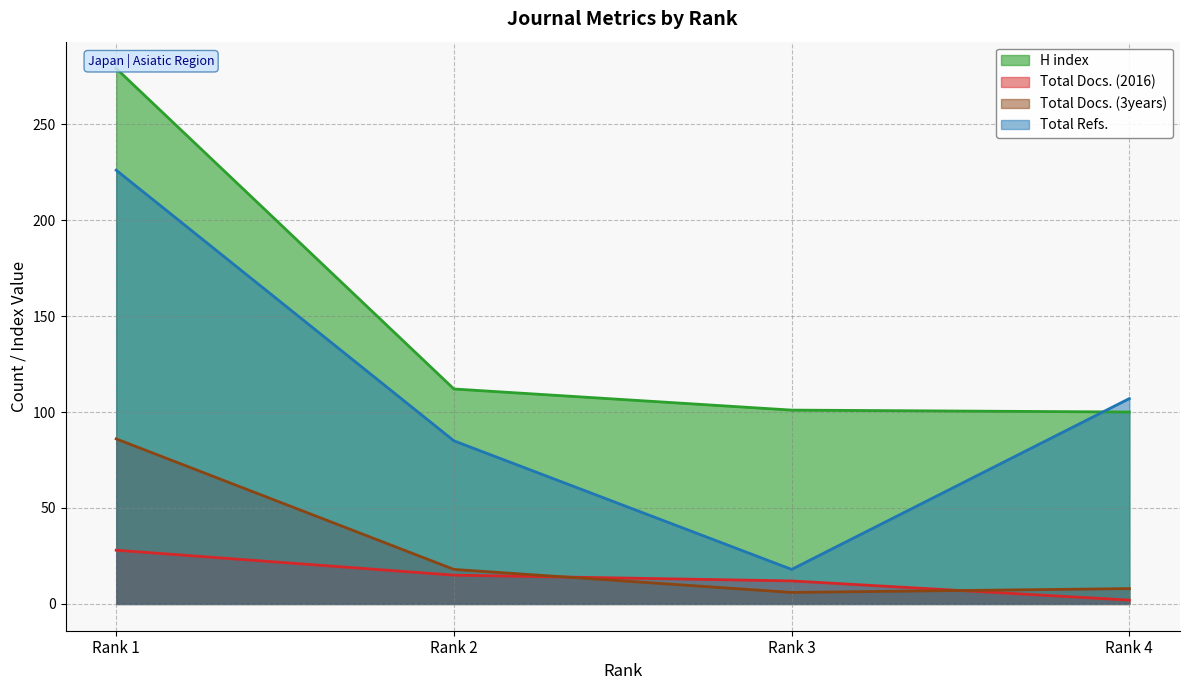

Which series has the largest total across all categories?

H index